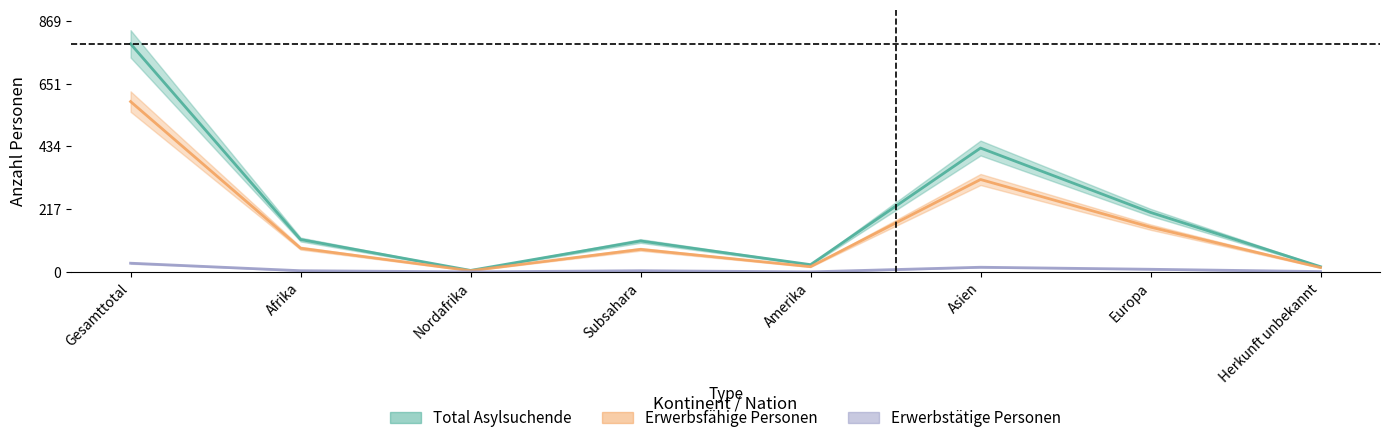

Reading left to right, extract all data points from this chart.

Total Asylsuchende: 790	112	5	107	25	429	206	18
Erwerbsfähige Personen: 590	82	4	78	18	320	155	15
Erwerbstätige Personen: 30	4	0	4	0	16	9	1